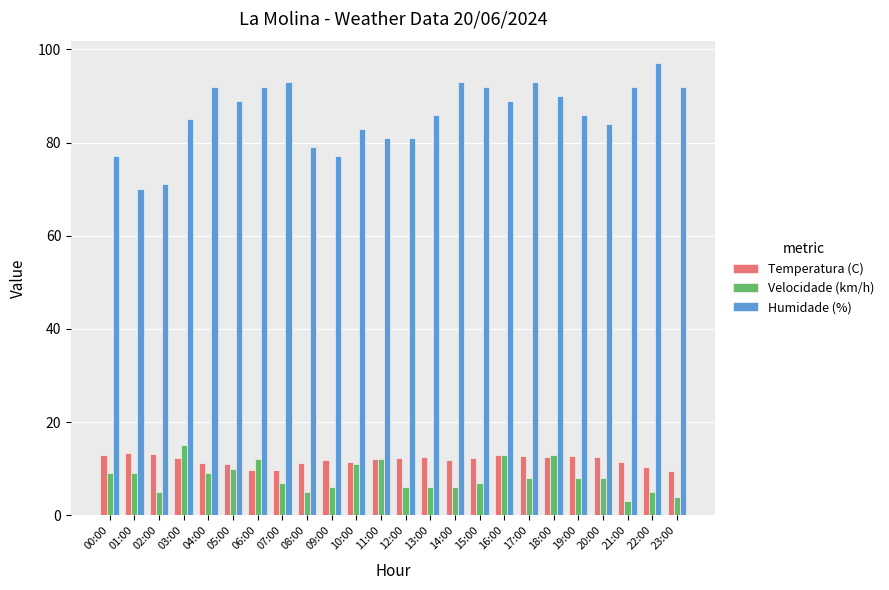

Count the number of categories in the chart.

24